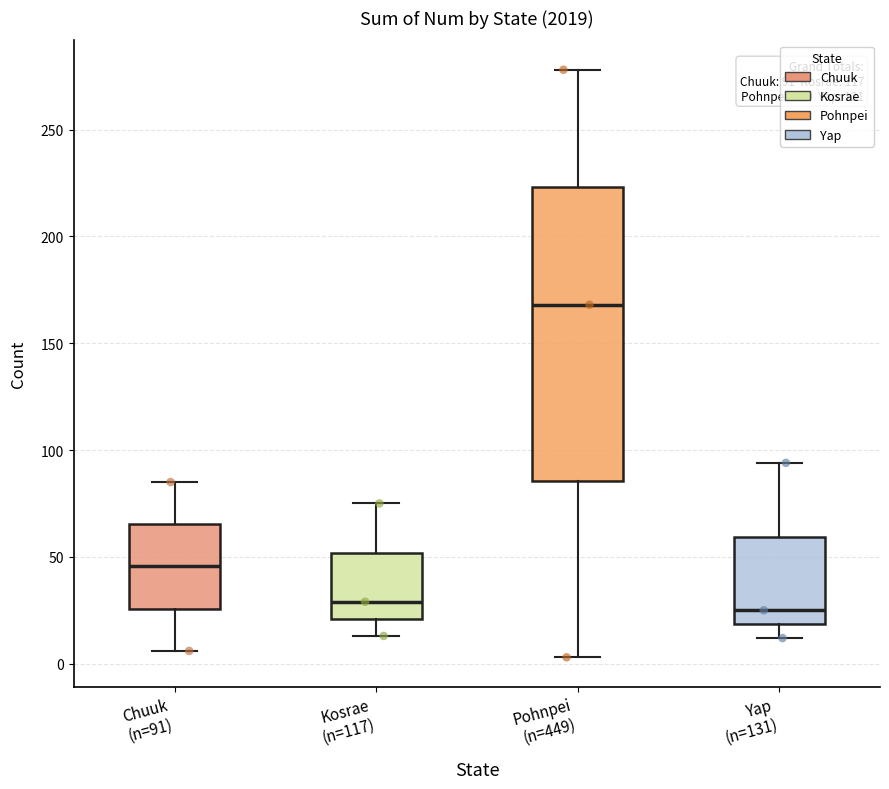

Comparing the boxes themselves (not the whiskers), which one is the tallest?

Pohnpei (n=449)